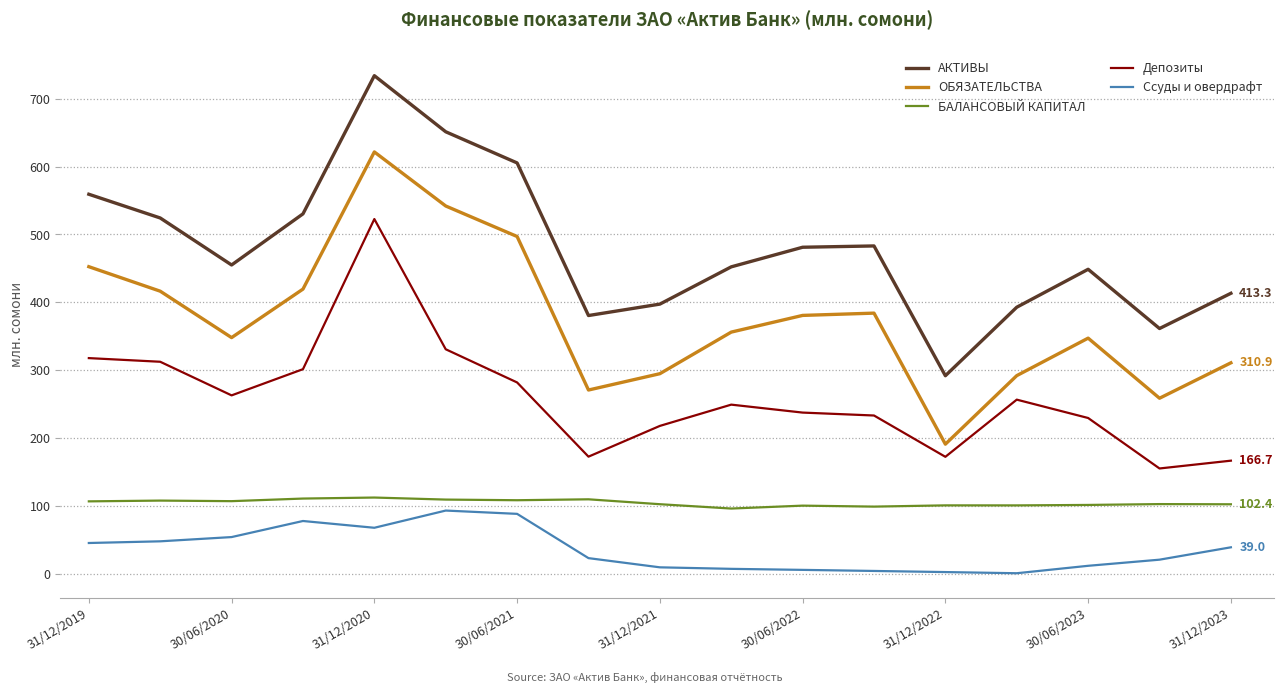

What is the maximum value shown in the chart?

734.0